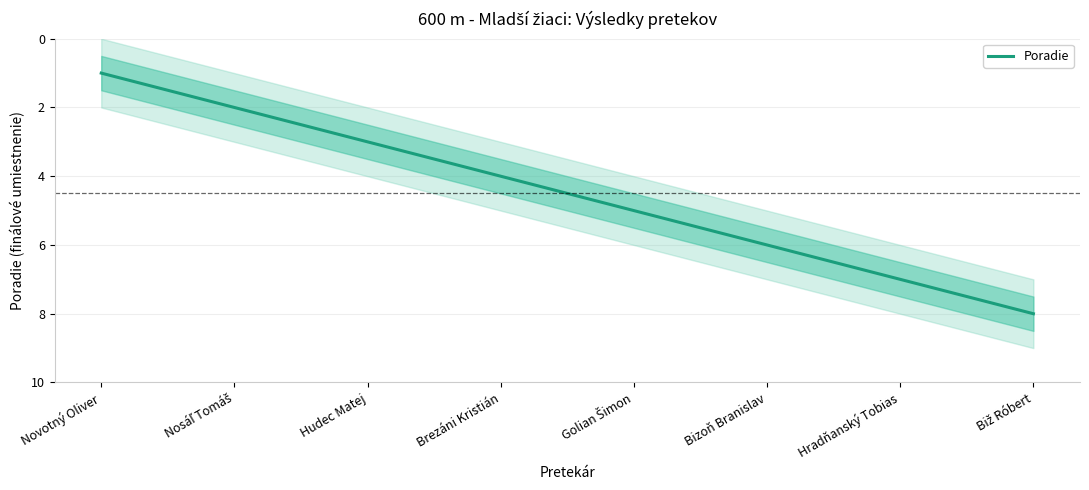

What is the smallest value displayed?

1